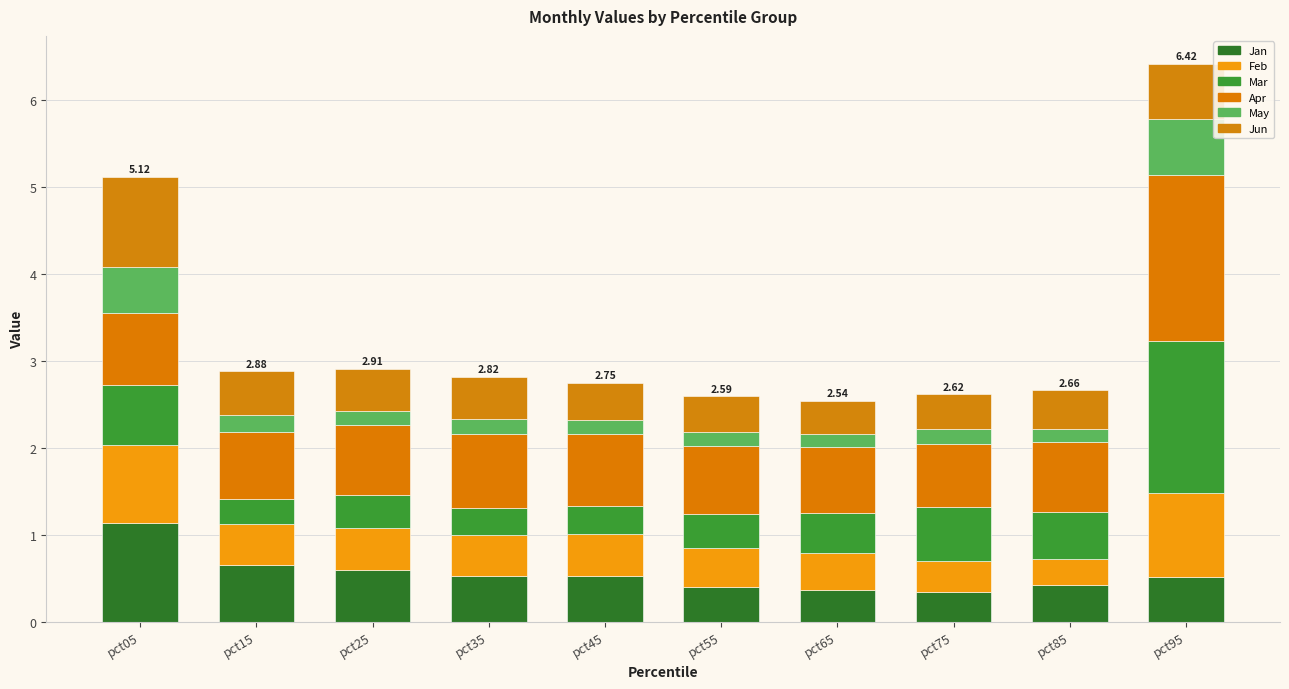

True or false: Feb has a value of 0.9 at pct05.

True